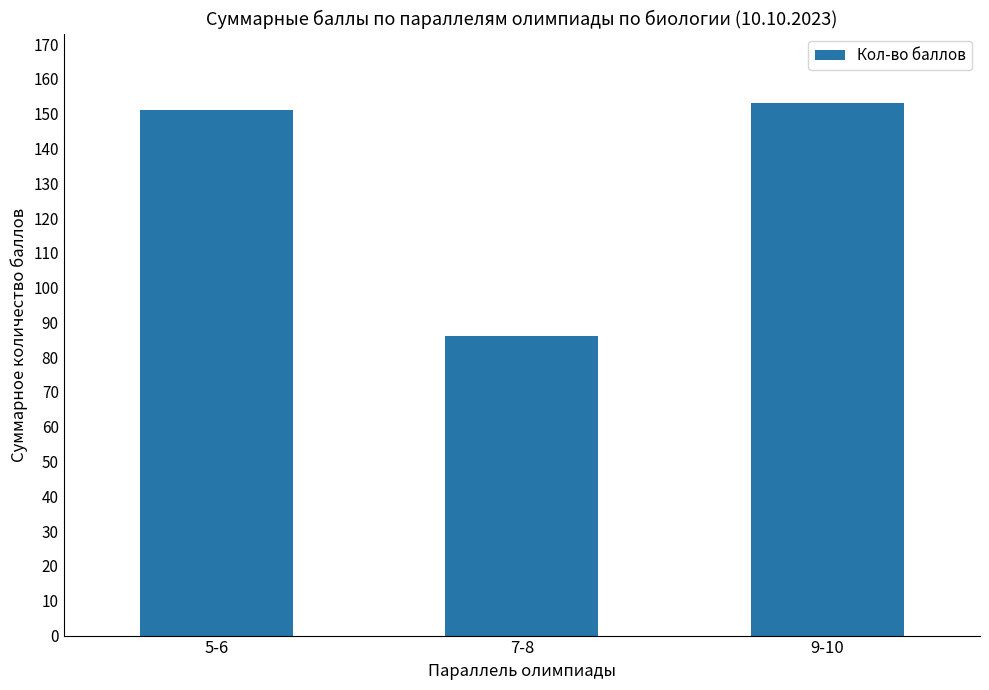

Reading left to right, transcribe all the data shown in this chart.

151	86	153